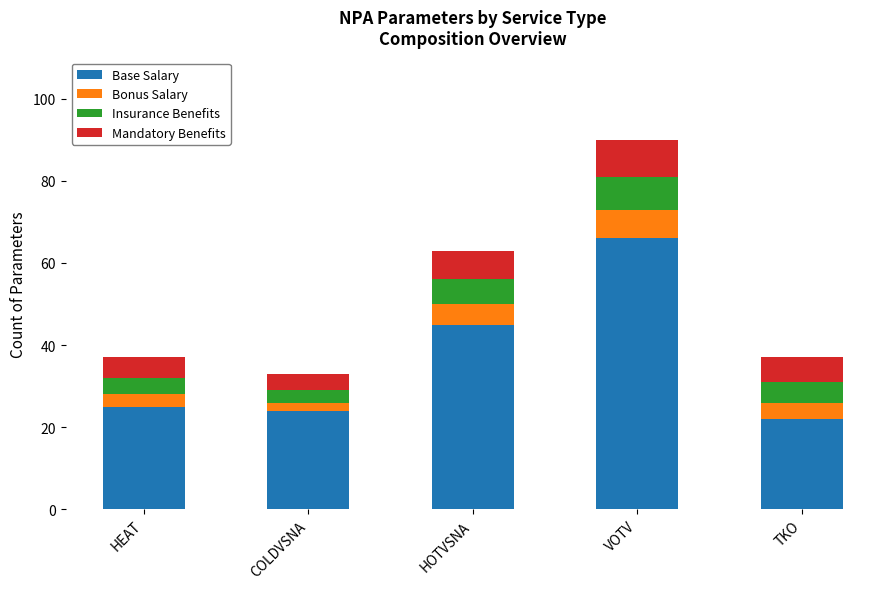

How many data points does each series have?

5